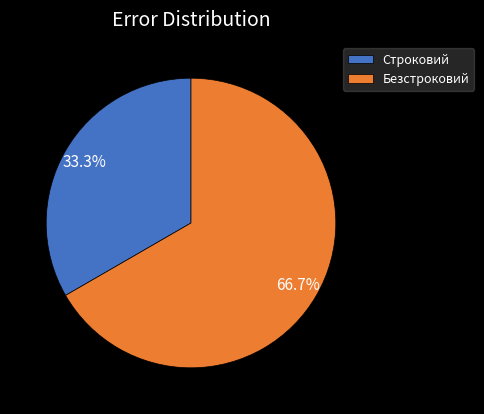

How many slices are in this pie chart?

2